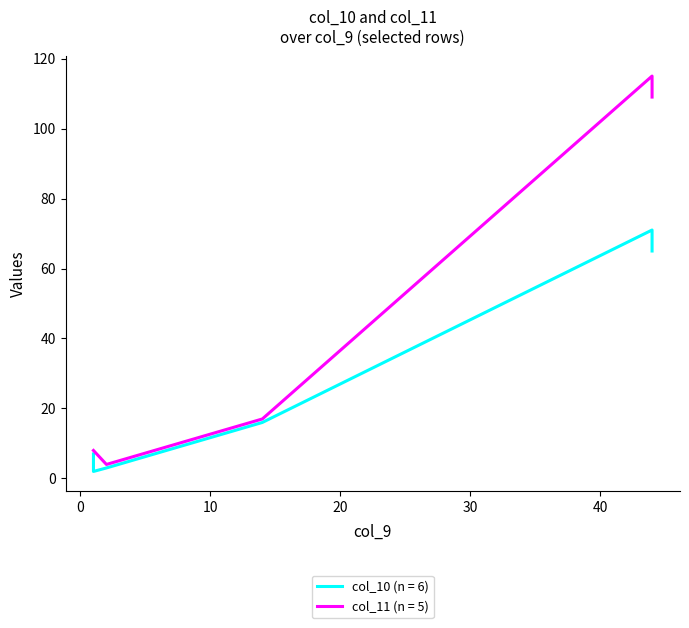

Between 16 and 17, which is larger?

17